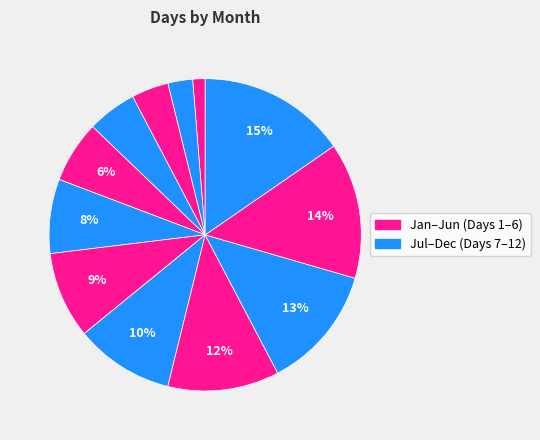

Which slice is the largest?

December